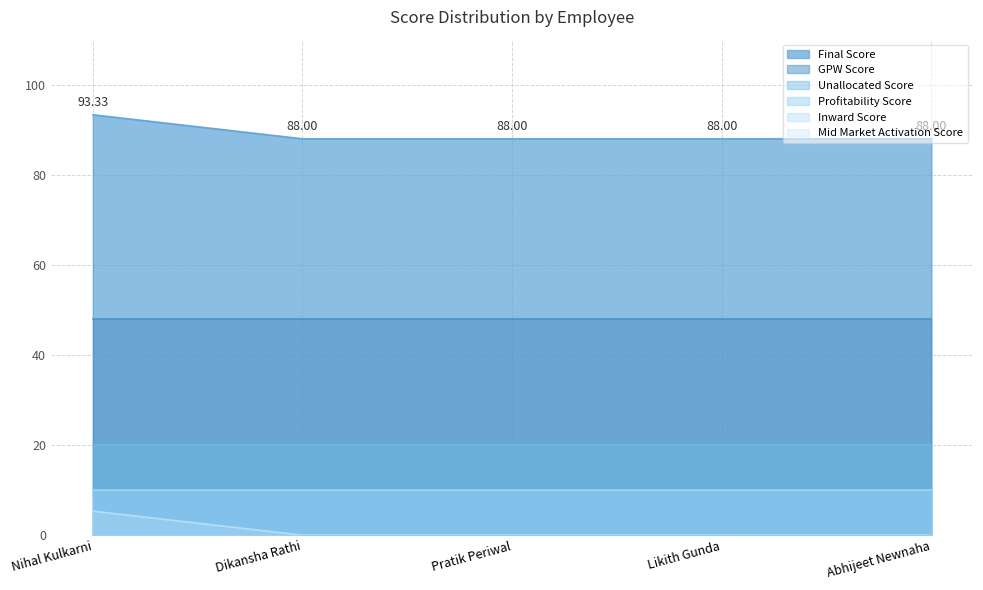

Which category has the highest value in the Mid Market Activation Score series?

Nihal Kulkarni